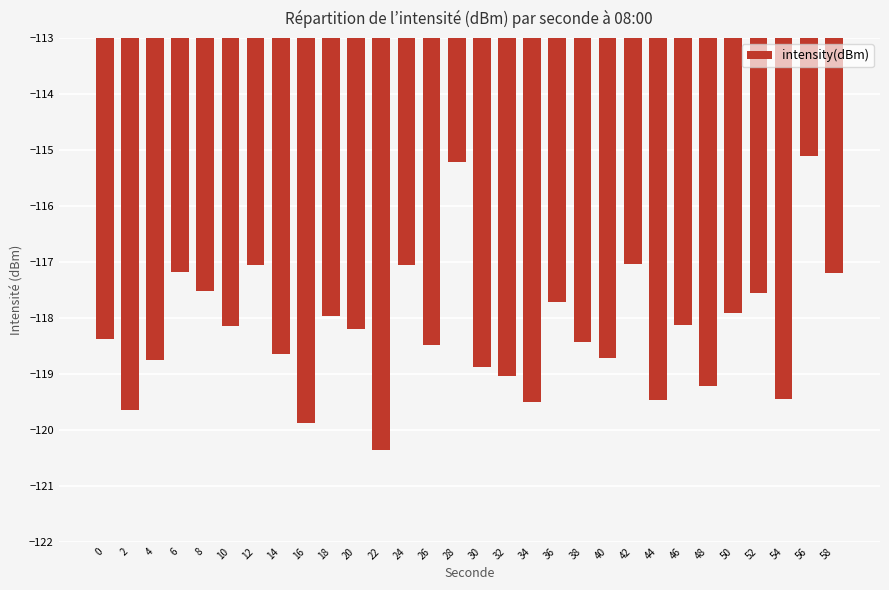

What is the difference between the maximum and minimum values?

5.3